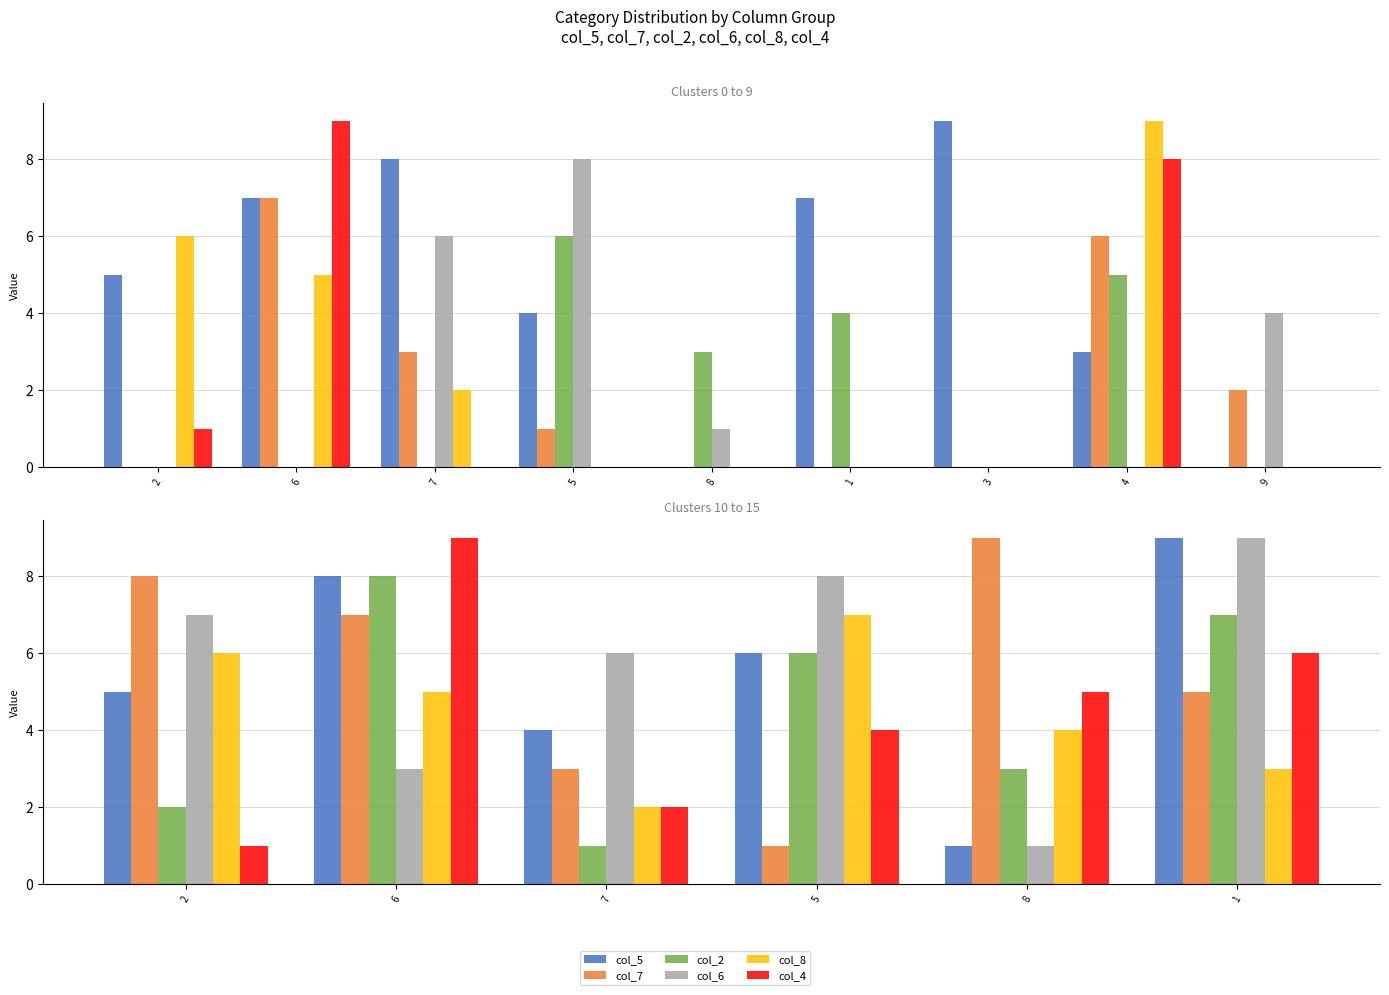

What is the average value of the col_8 series?

4